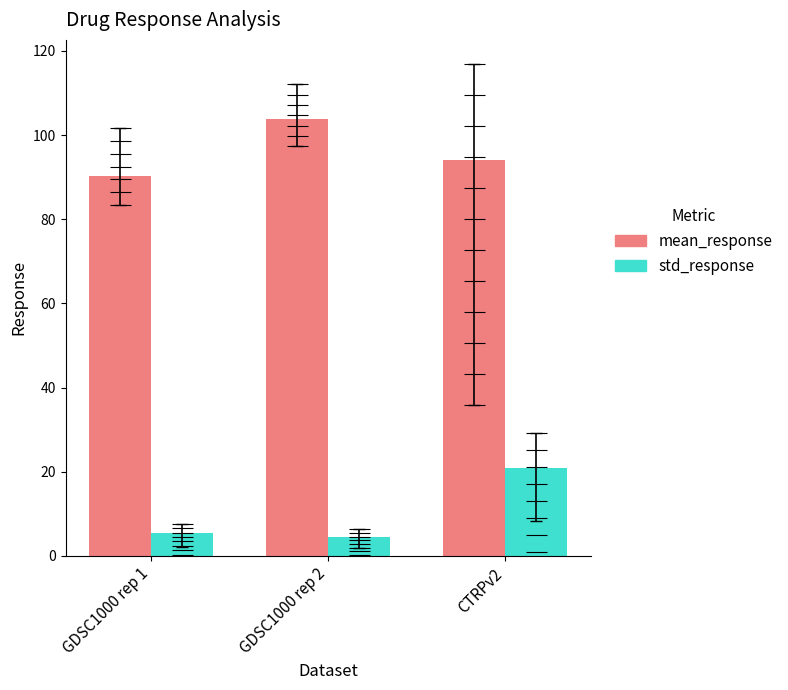

Reading left to right, list all the values displayed in this chart.

mean_response: 90.2	103.9	94.2
std_response: 5.5	4.5	20.9